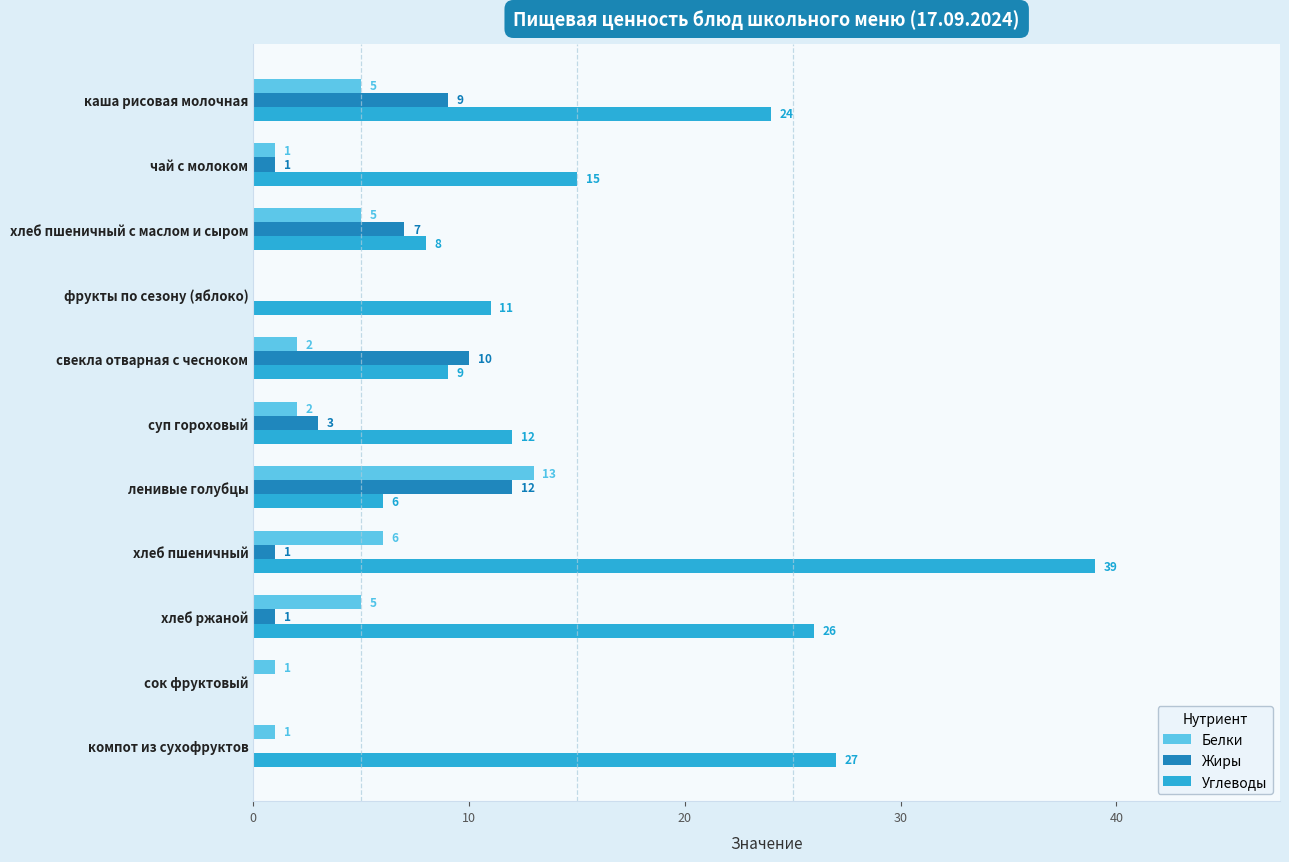

What is the total value across all series at компот из сухофруктов?

28